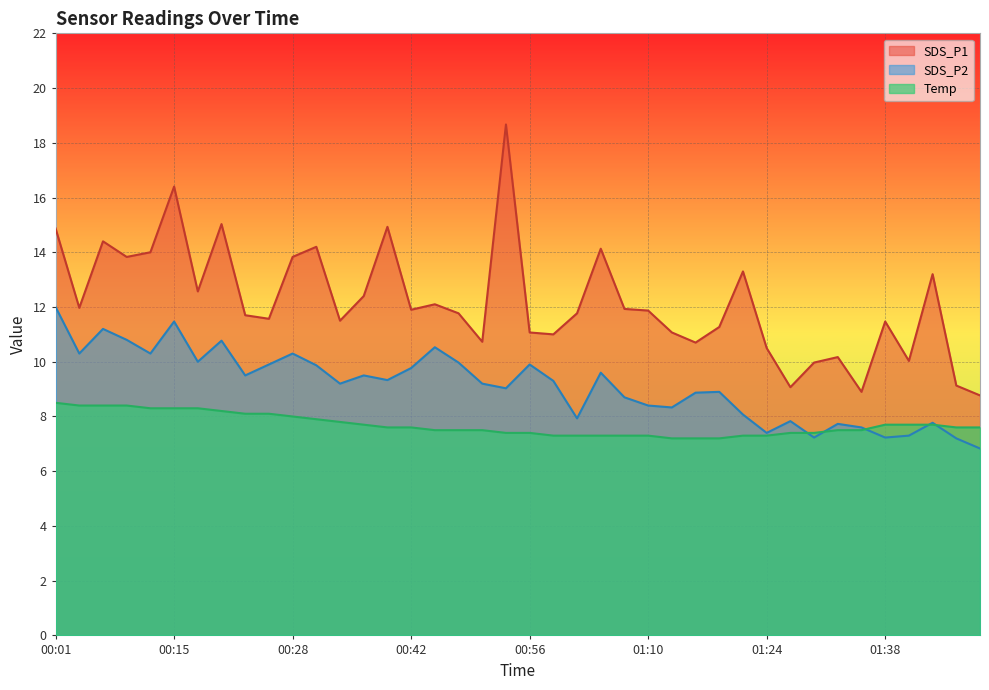

Which has a higher value, 00:17 or 00:37?

00:17